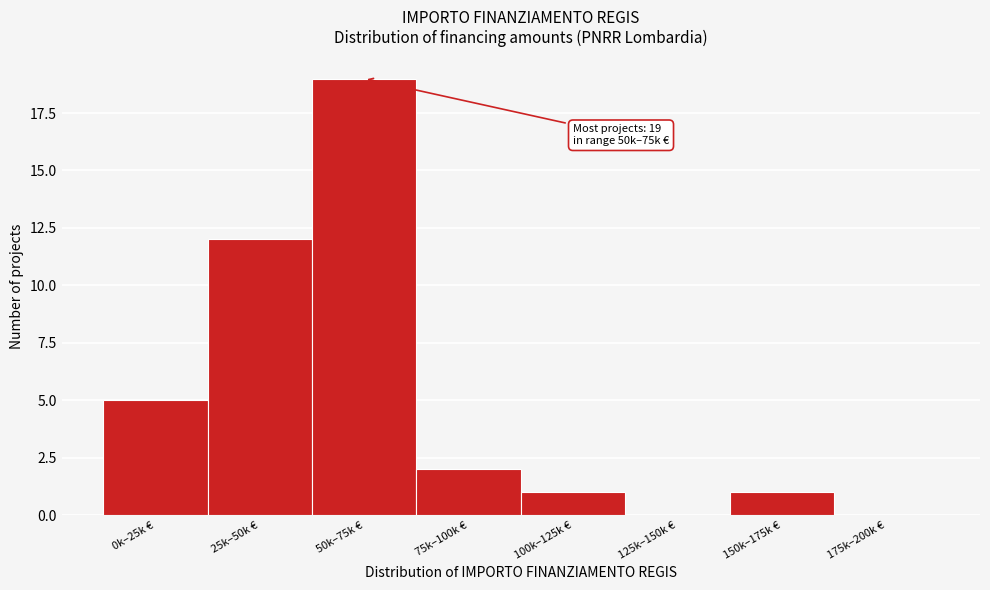

Reading left to right, what are all the values shown in this chart?

0k–25k €=5	25k–50k €=12	50k–75k €=19	75k–100k €=2	100k–125k €=1	125k–150k €=0	150k–175k €=1	175k–200k €=0